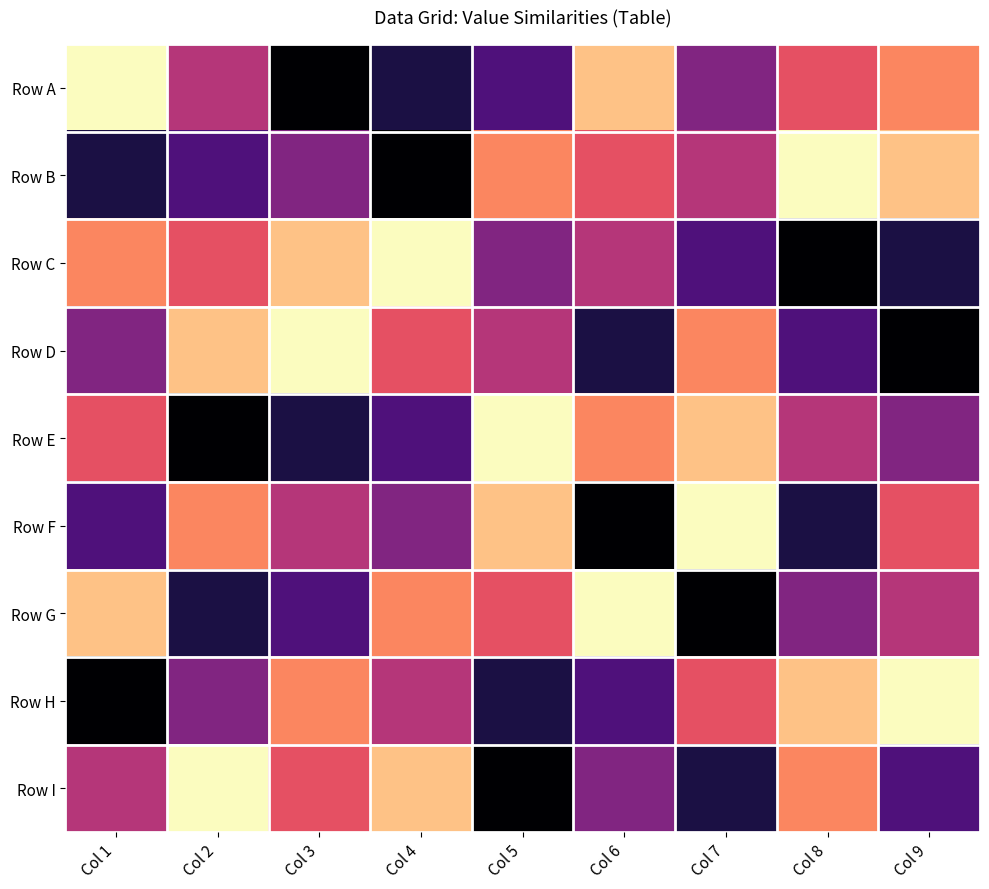

At Col 4, list the series in order from largest to smallest.

Row B, Row A, Row E, Row F, Row H, Row D, Row G, Row I, Row C